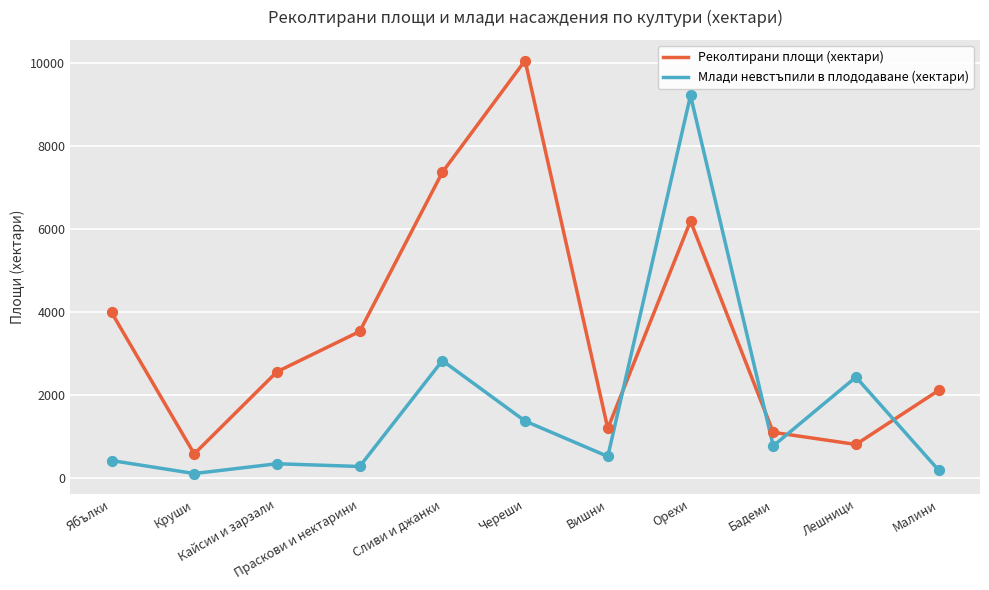

Which series has the largest total across all categories?

Реколтирани площи (хектари)